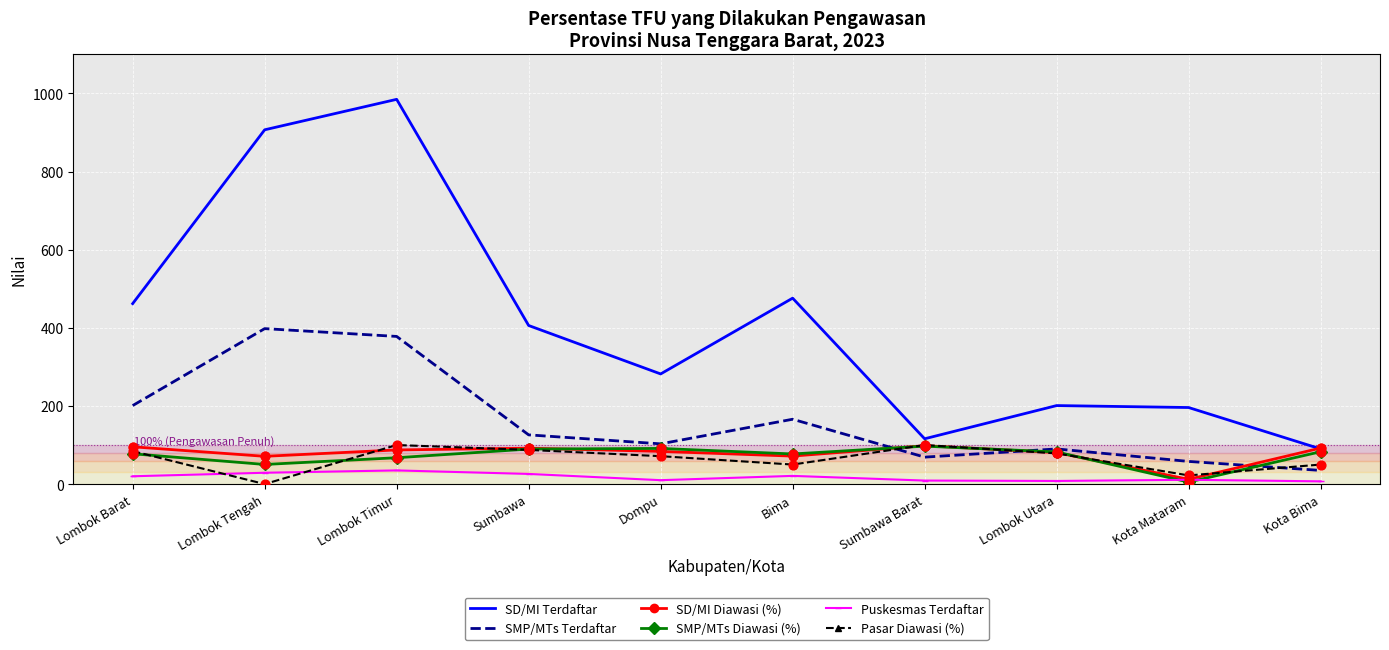

Which series has the largest total across all categories?

SD/MI Terdaftar